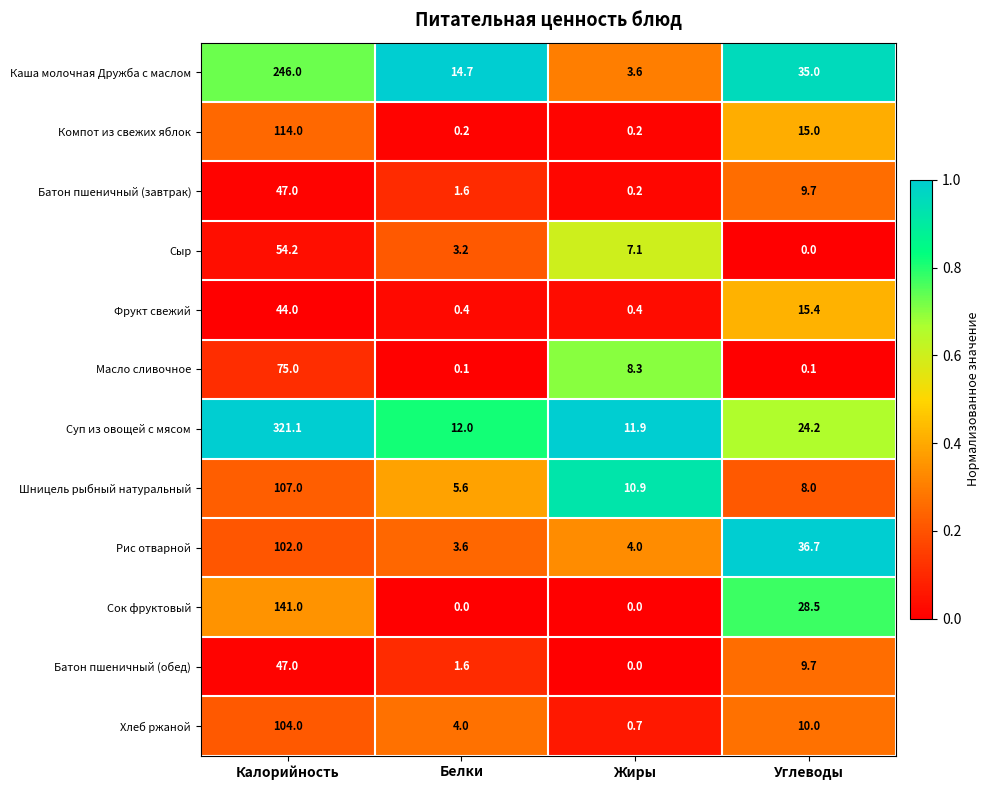

Which series has the widest spread of values?

Суп из овощей с мясом